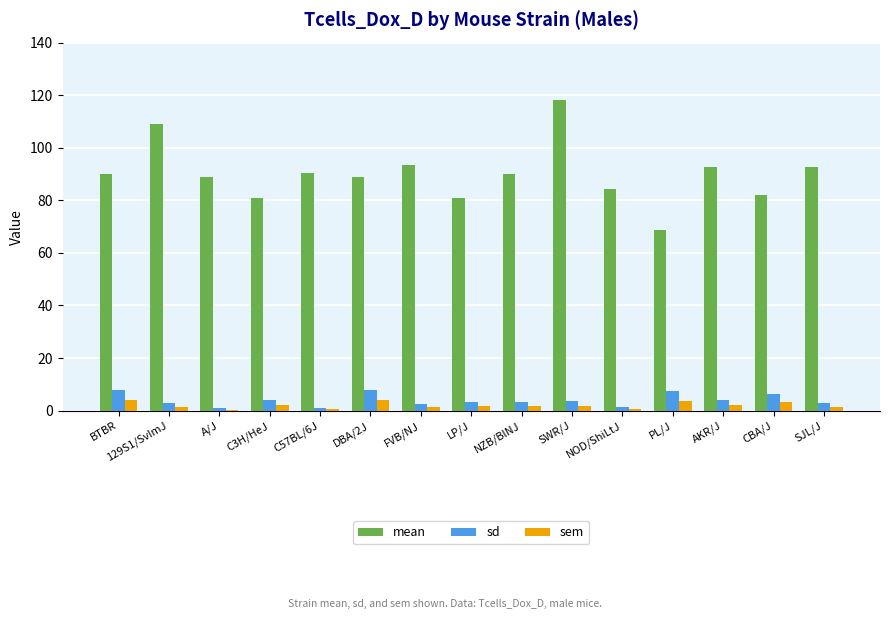

How many series are shown in this chart?

3